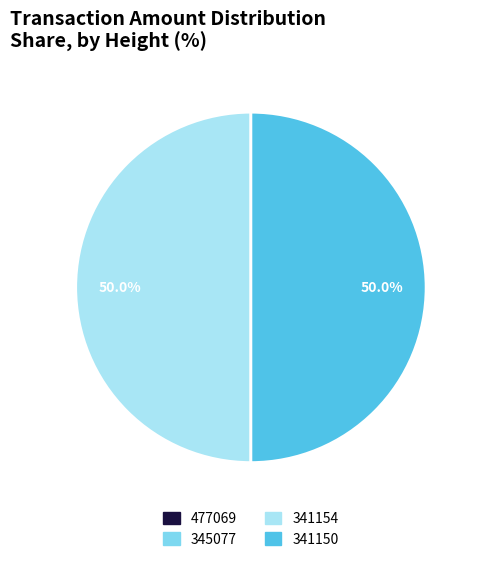

Approximately how many times larger is the value at 341150 compared to 341154?

1.0